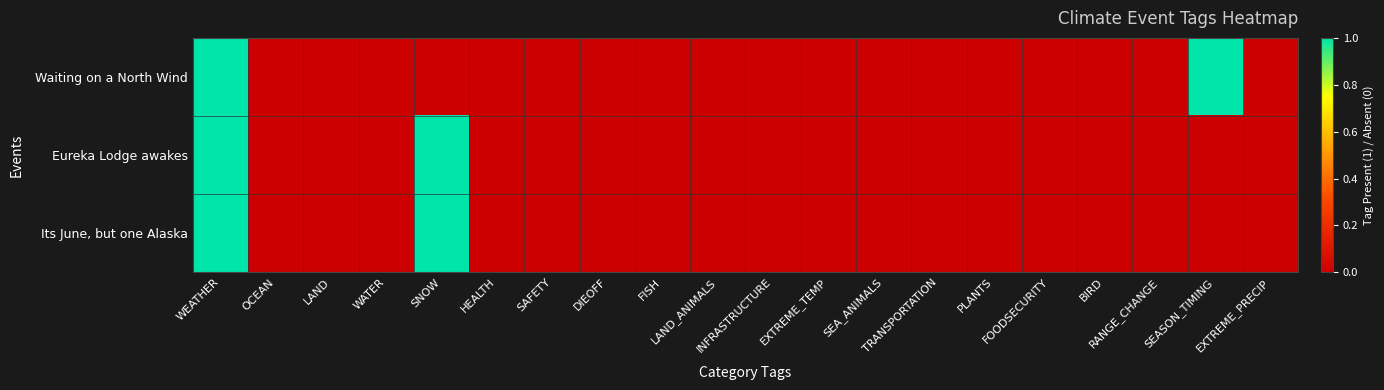

Reading left to right, transcribe all the data shown in this chart.

Waiting on a North Wind: WEATHER=1	OCEAN=0	LAND=0	WATER=0	SNOW=0	HEALTH=0	SAFETY=0	DIEOFF=0	FISH=0	LAND_ANIMALS=0	INFRASTRUCTURE=0	EXTREME_TEMP=0	SEA_ANIMALS=0	TRANSPORTATION=0	PLANTS=0	FOODSECURITY=0	BIRD=0	RANGE_CHANGE=0	SEASON_TIMING=1	EXTREME_PRECIP=0
Eureka Lodge awakes: WEATHER=1	OCEAN=0	LAND=0	WATER=0	SNOW=1	HEALTH=0	SAFETY=0	DIEOFF=0	FISH=0	LAND_ANIMALS=0	INFRASTRUCTURE=0	EXTREME_TEMP=0	SEA_ANIMALS=0	TRANSPORTATION=0	PLANTS=0	FOODSECURITY=0	BIRD=0	RANGE_CHANGE=0	SEASON_TIMING=0	EXTREME_PRECIP=0
Its June, but one Alaska: WEATHER=1	OCEAN=0	LAND=0	WATER=0	SNOW=1	HEALTH=0	SAFETY=0	DIEOFF=0	FISH=0	LAND_ANIMALS=0	INFRASTRUCTURE=0	EXTREME_TEMP=0	SEA_ANIMALS=0	TRANSPORTATION=0	PLANTS=0	FOODSECURITY=0	BIRD=0	RANGE_CHANGE=0	SEASON_TIMING=0	EXTREME_PRECIP=0